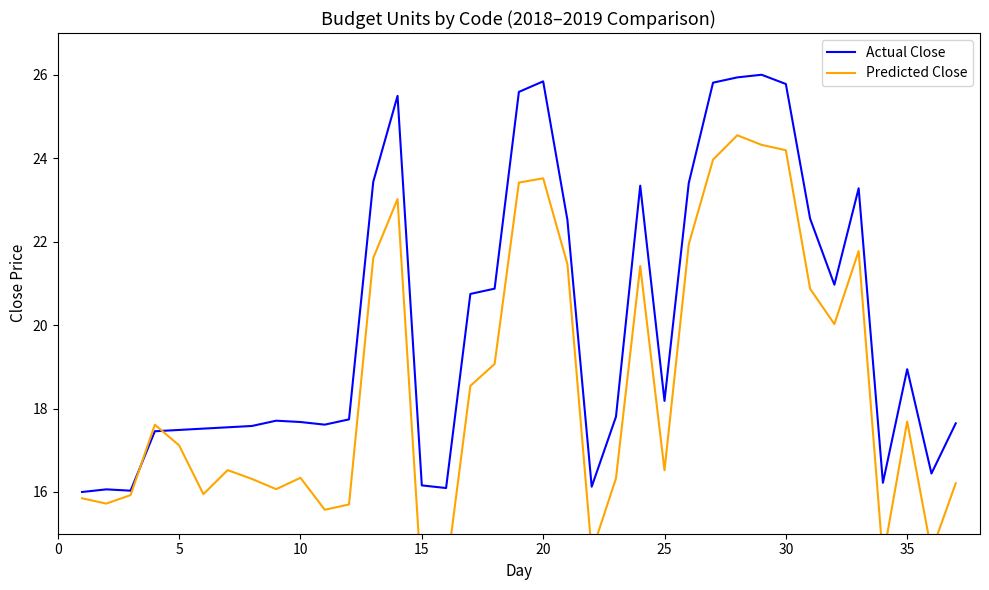

What is the difference between the second highest and minimum values in the Actual Close series?

9.9